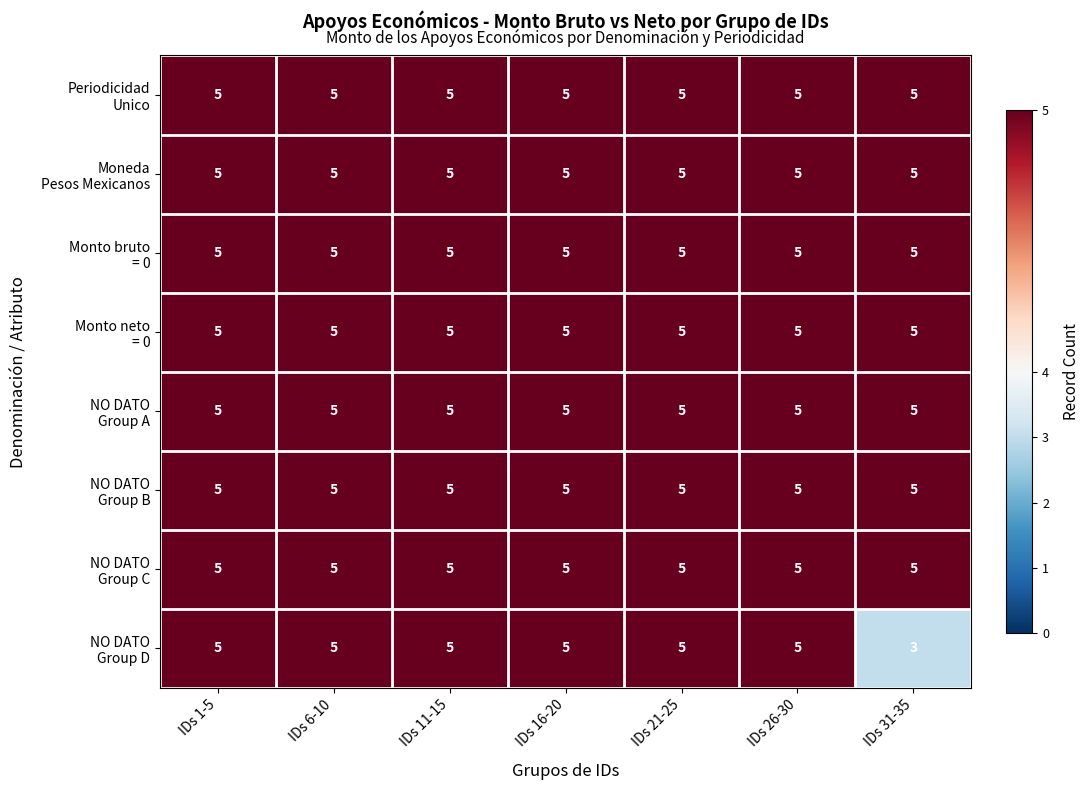

At how many categories does at least one series exceed 3?

7